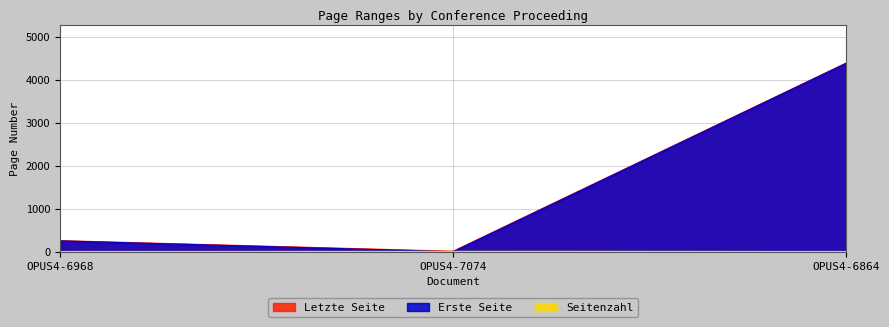

Is the value of Seitenzahl at OPUS4-6968 greater than the value of Erste Seite at OPUS4-6864?

No